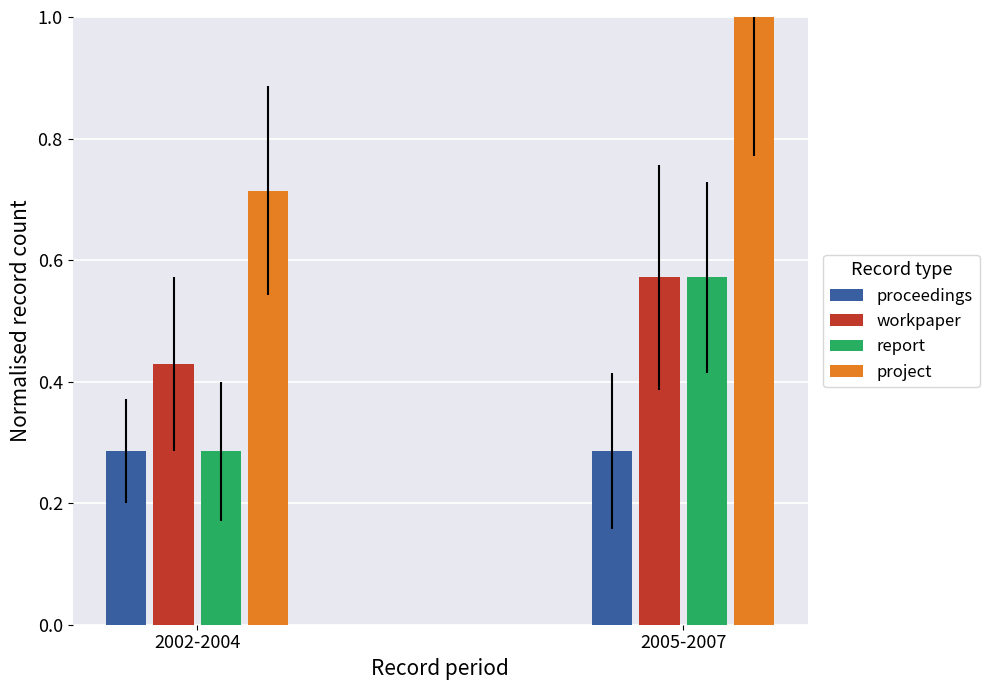

Which label corresponds to the largest value in the chart?

2005-2007